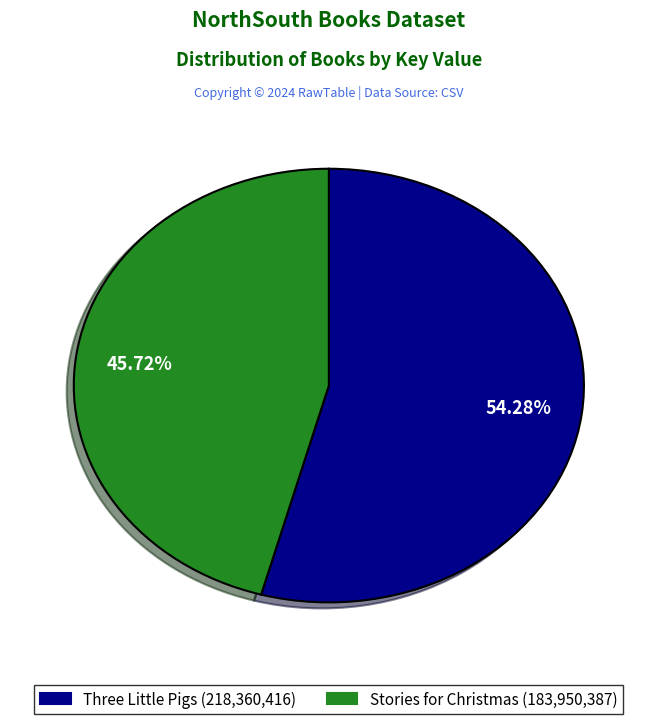

Does any single category account for the majority?

Yes